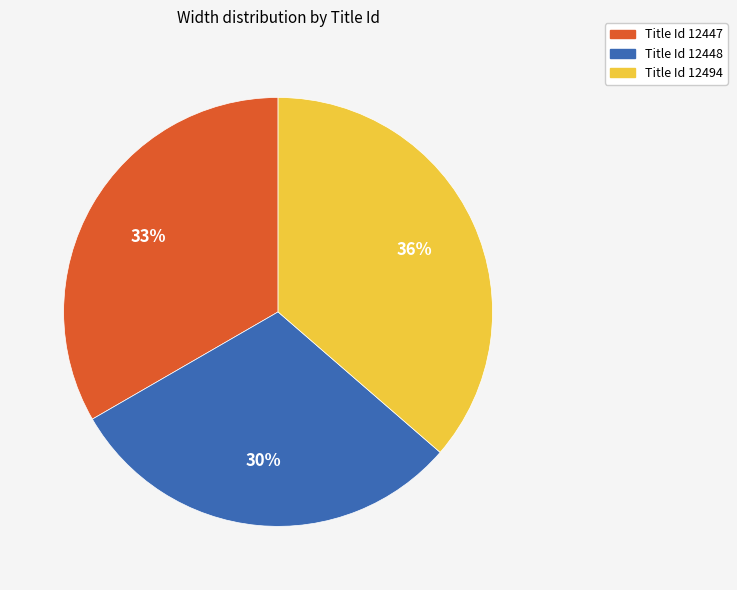

How many slices are in this pie chart?

3